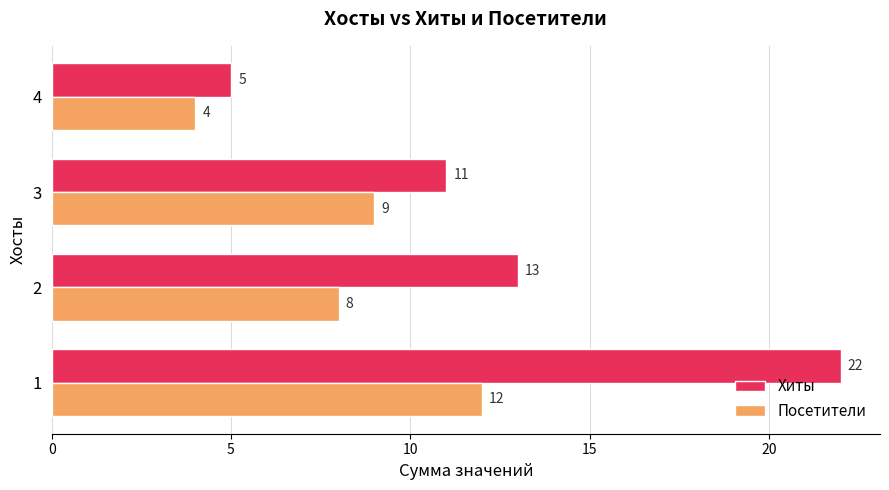

Rank the series by their maximum value, from lowest to highest.

Посетители, Хиты